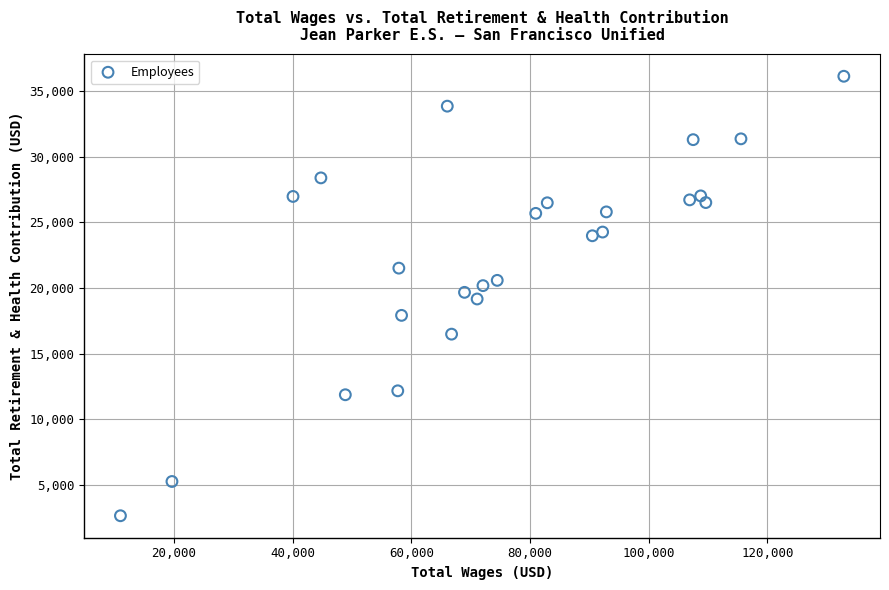

What is the range of X values (max minus min)?

121848